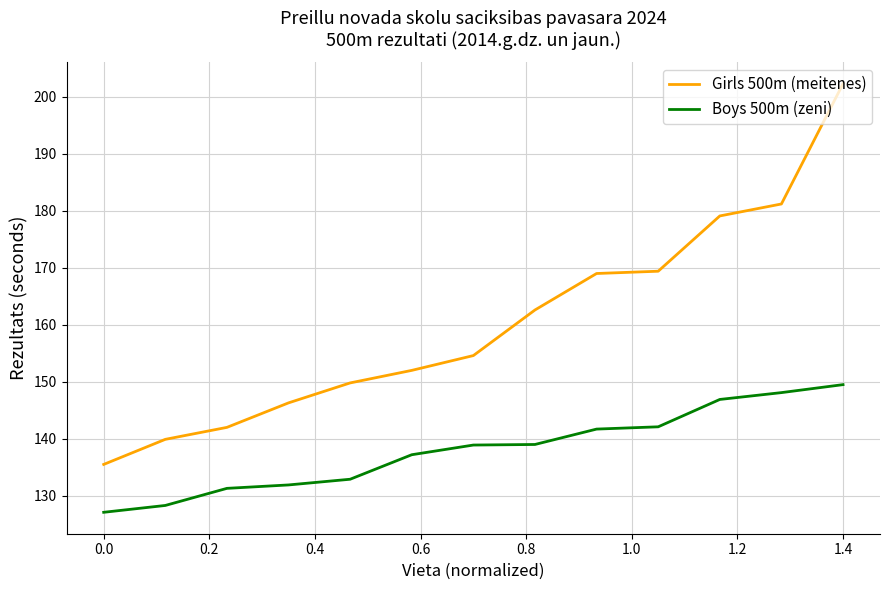

What is the maximum value for Girls 500m (meitenes)?

202.3